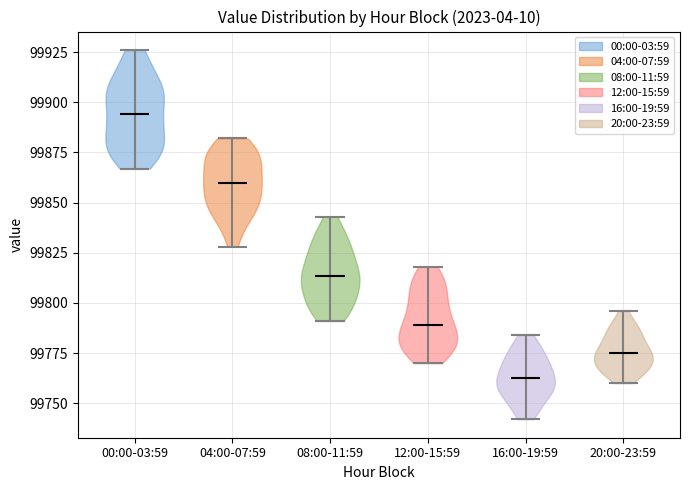

Reading left to right, read every violin against the y-axis: where its median line is, and the lowest and highest points it reaches. The values are not printed on the chart, so give them approximately, as read against the axis.

00:00-03:59: median line 99895, lowest point 99865, highest point 99925
04:00-07:59: median line 99860, lowest point 99830, highest point 99880
08:00-11:59: median line 99815, lowest point 99790, highest point 99845
12:00-15:59: median line 99790, lowest point 99770, highest point 99820
16:00-19:59: median line 99765, lowest point 99740, highest point 99785
20:00-23:59: median line 99775, lowest point 99760, highest point 99795